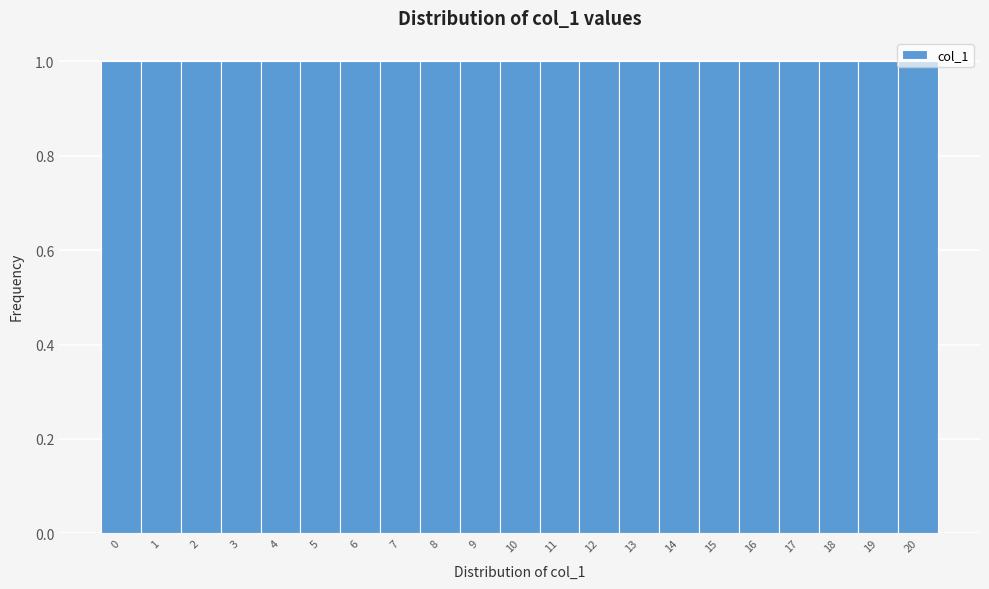

What is the height of the bar covering 9.5 to 10.5 on the x-axis? The values are not printed on the chart, so give them approximately, as read against the axis.

1